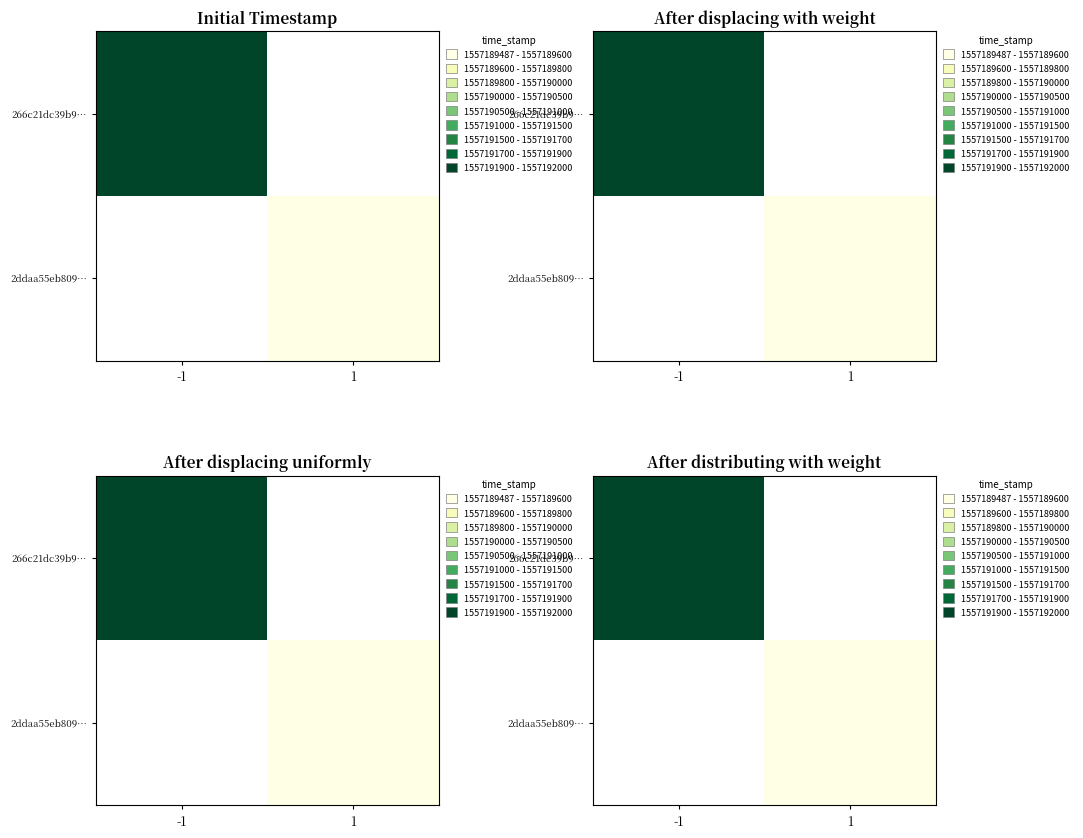

List the labels in order of 266c21dc39b9… value, smallest first.

-1, 1